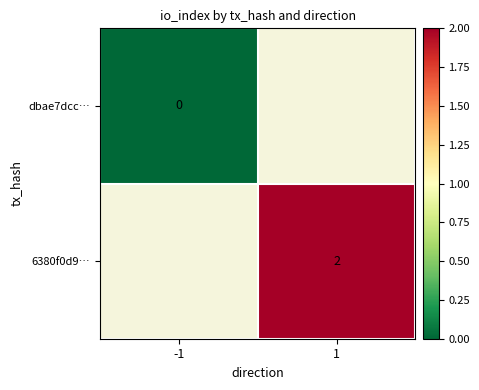

Is it true that 6380f0d9… equals 2 at 1?

True